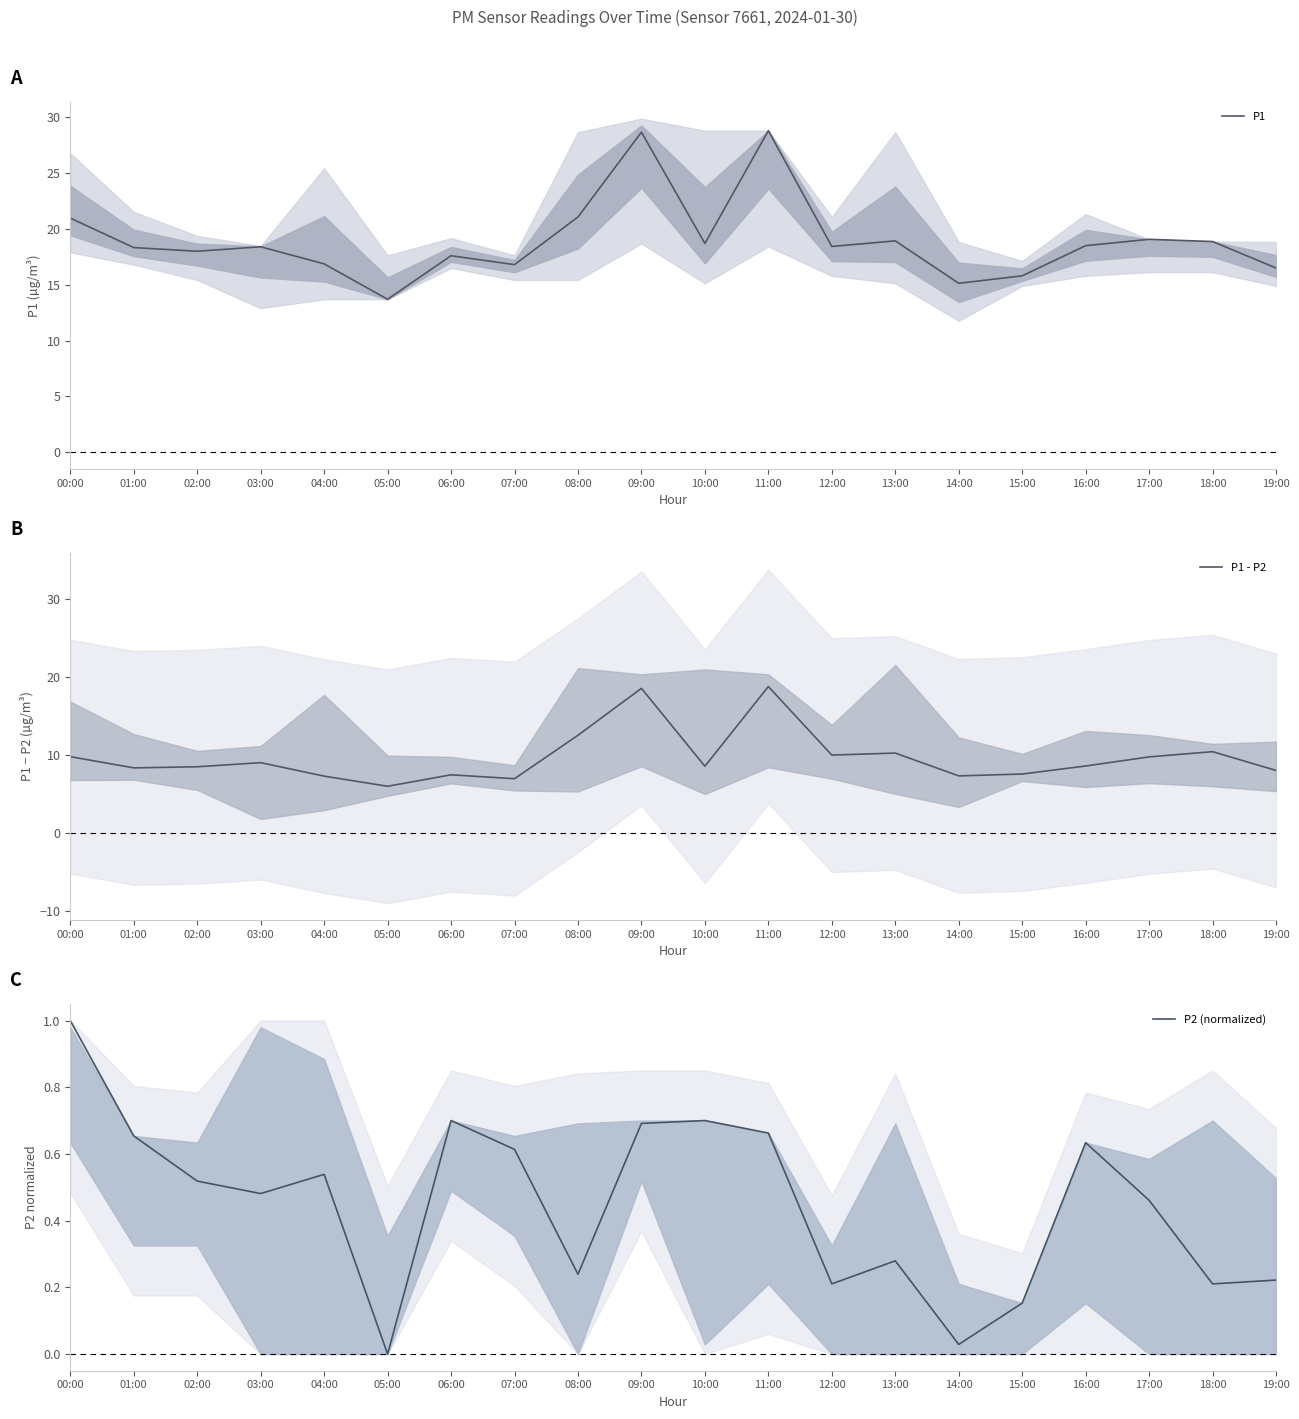

What is the difference between the P1 - P2 values at 14:00 and 10:00?

1.2